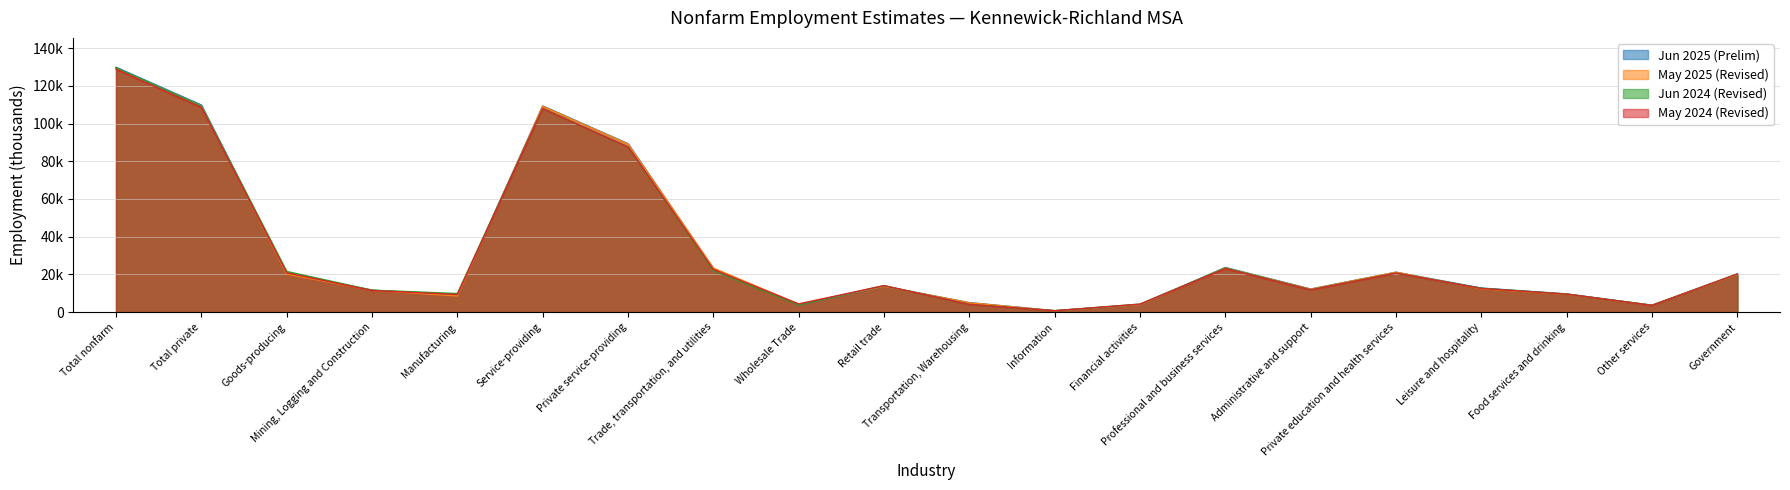

What is the sum of the Jun 2024 (Revised) values at Private education and health services and Retail trade?

34800